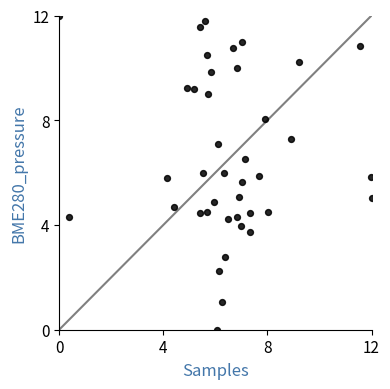

What is the range of X values (max minus min)?

12.0